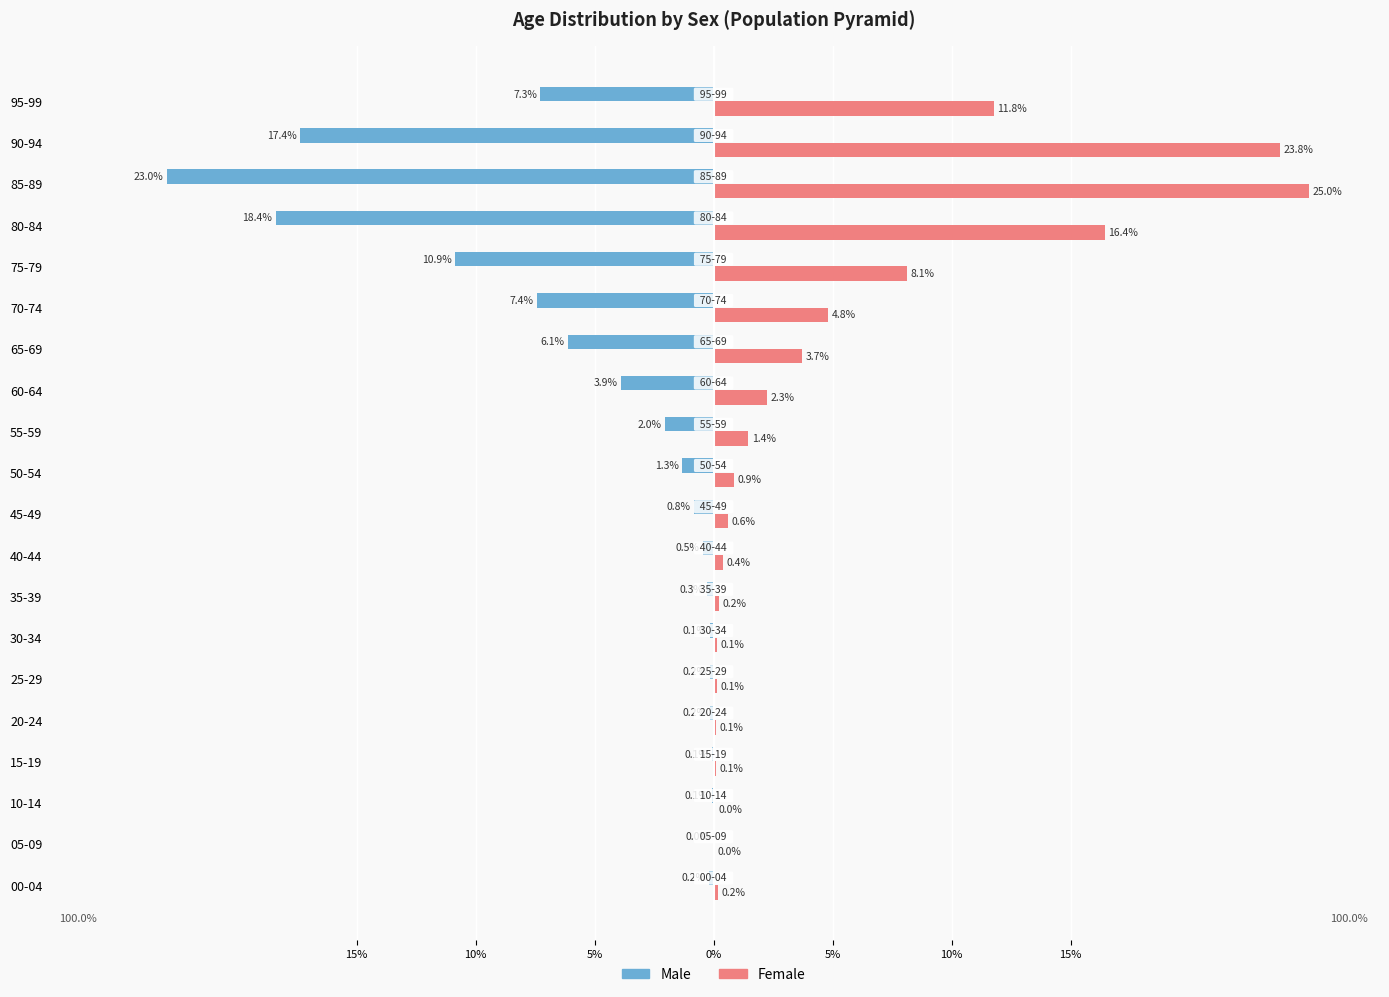

Rank the series by their average value, from highest to lowest.

Female, Male